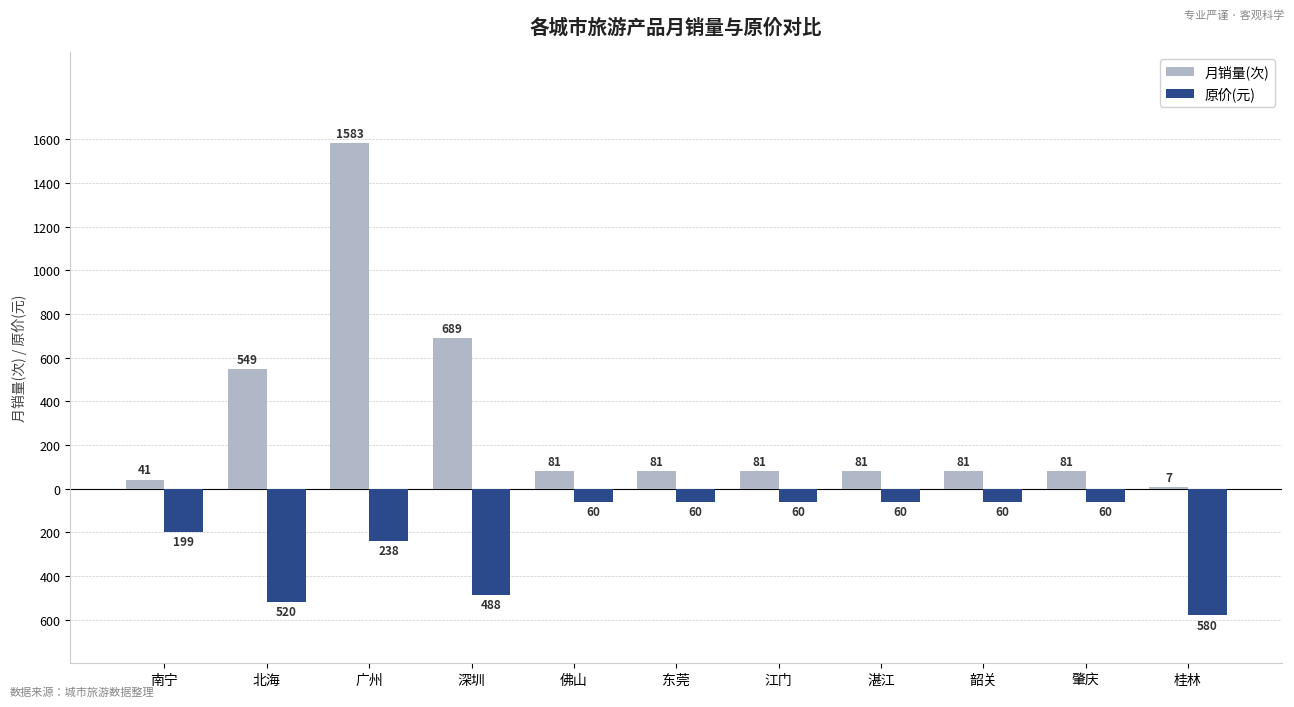

What are all the series names shown in the legend?

月销量(次), 原价(元)